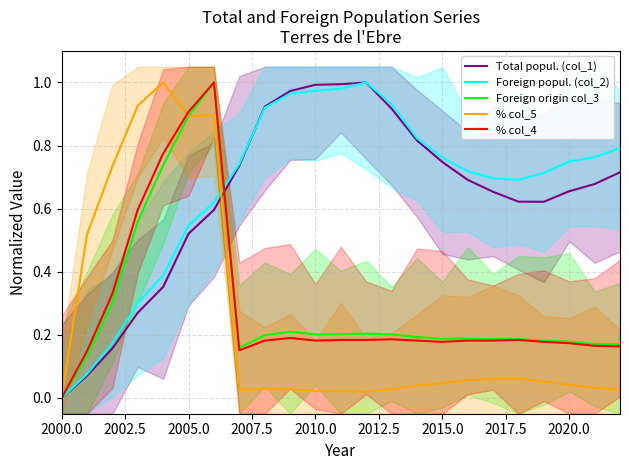

What is the label of the 10th point from the right?

13